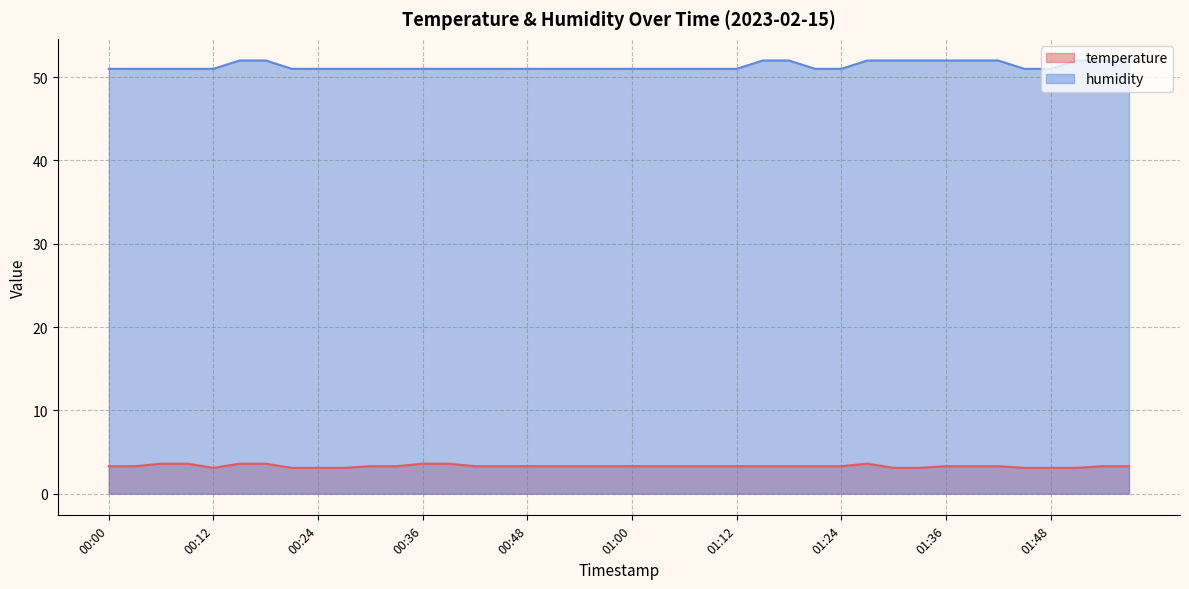

What position from the left is 00:27?

10